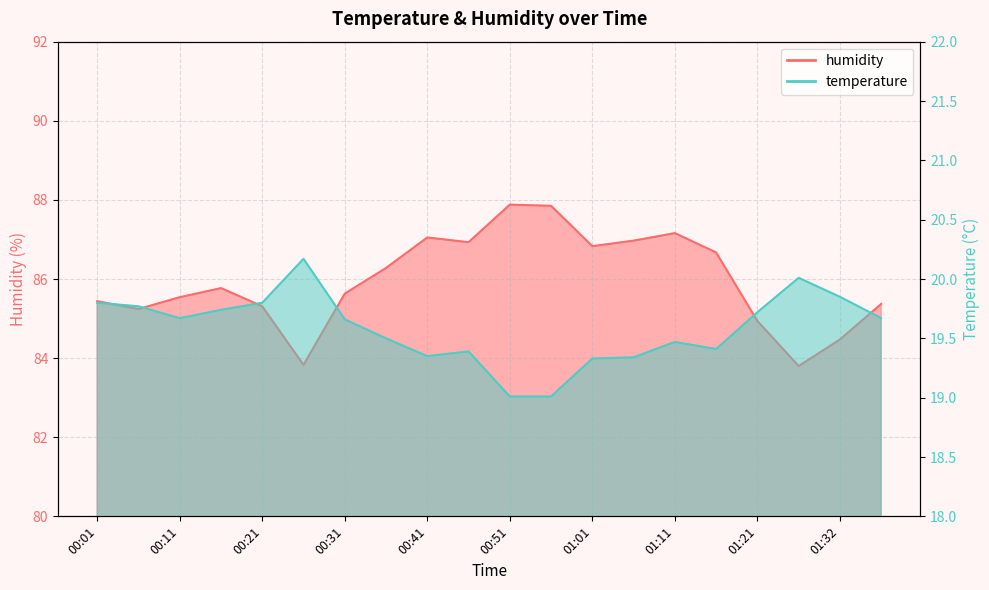

How many lines are shown in the chart?

2